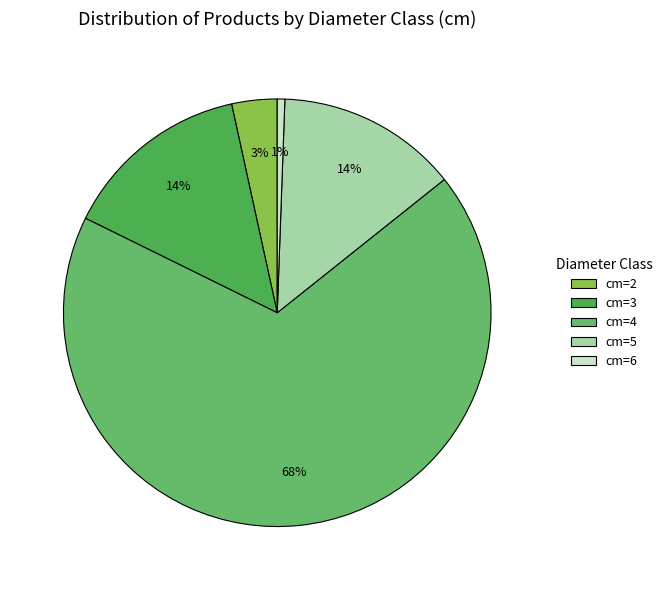

How many segments does this pie chart have?

5